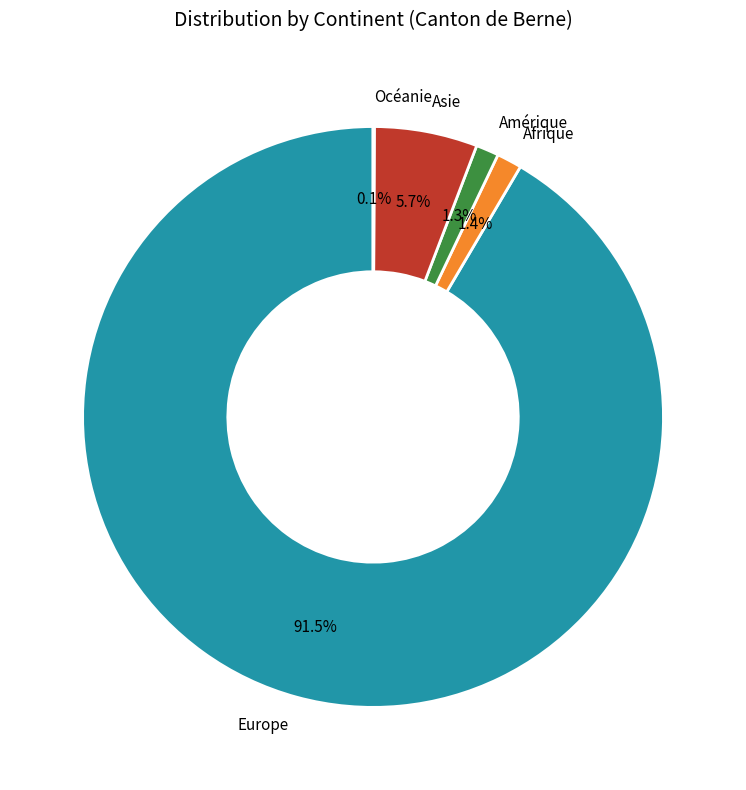

Combined, what portion of the pie is Amérique and Europe?

92.8%